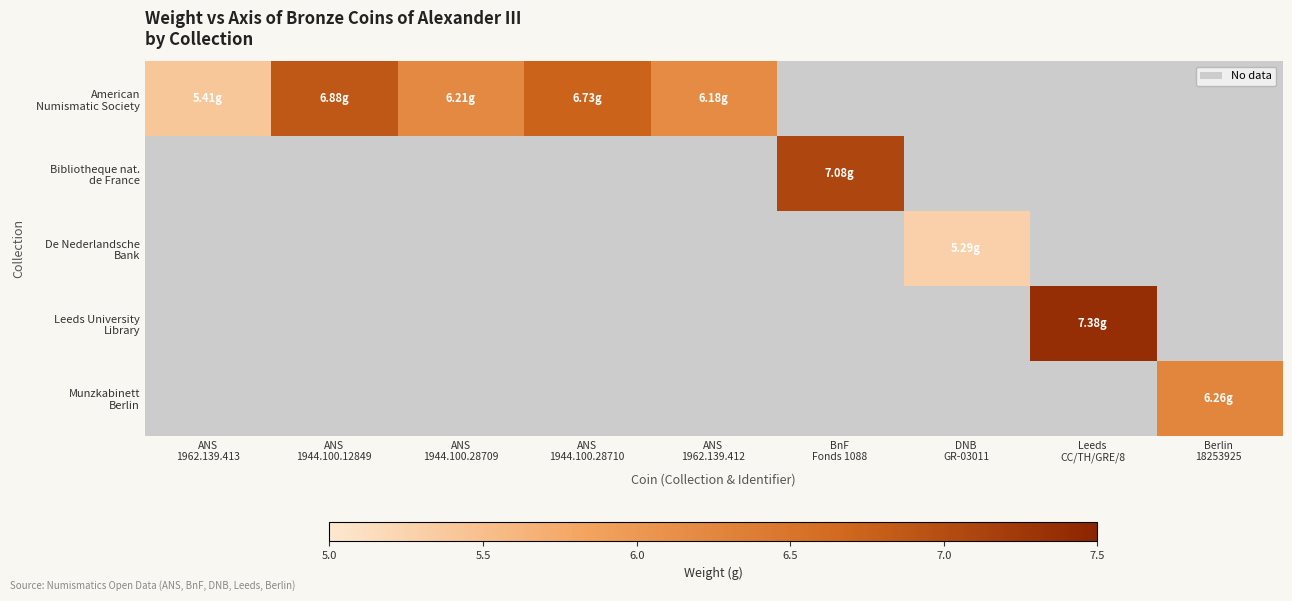

Which has a higher value, Berlin
18253925 or BnF
Fonds 1088?

BnF
Fonds 1088